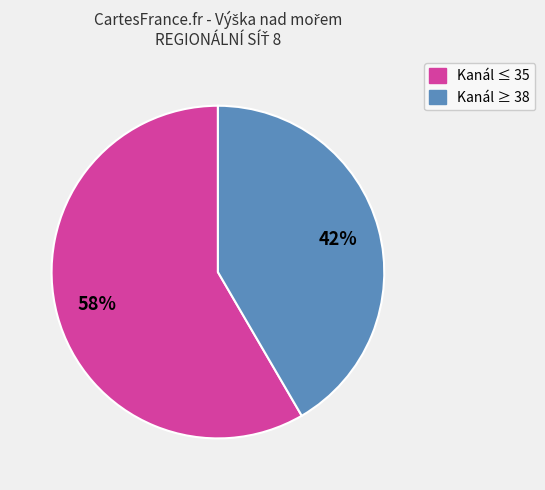

Is there any slice that represents more than half of the pie?

Yes